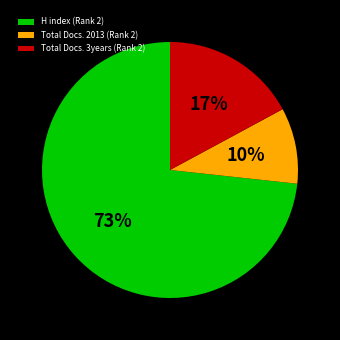

Is it true that H index (Rank 2) is 79% of the pie?

False